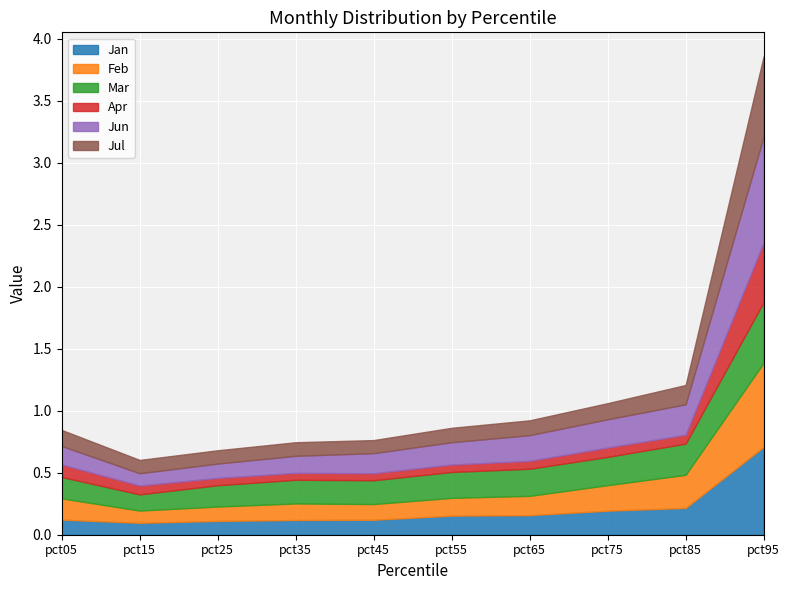

What is the difference between the maximum and minimum values in the Jun series?

0.8